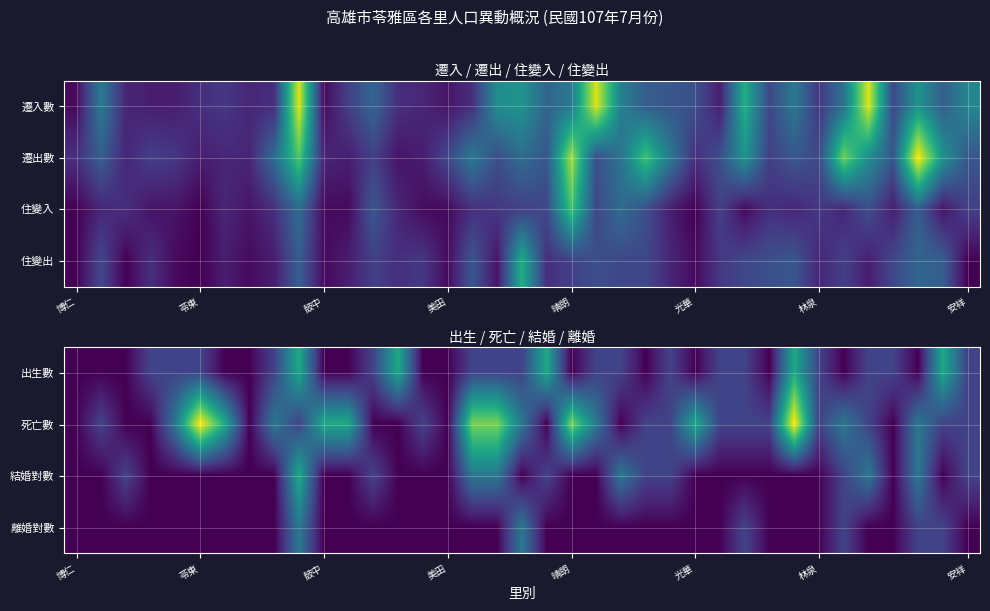

Which label corresponds to the smallest value in the chart?

博仁